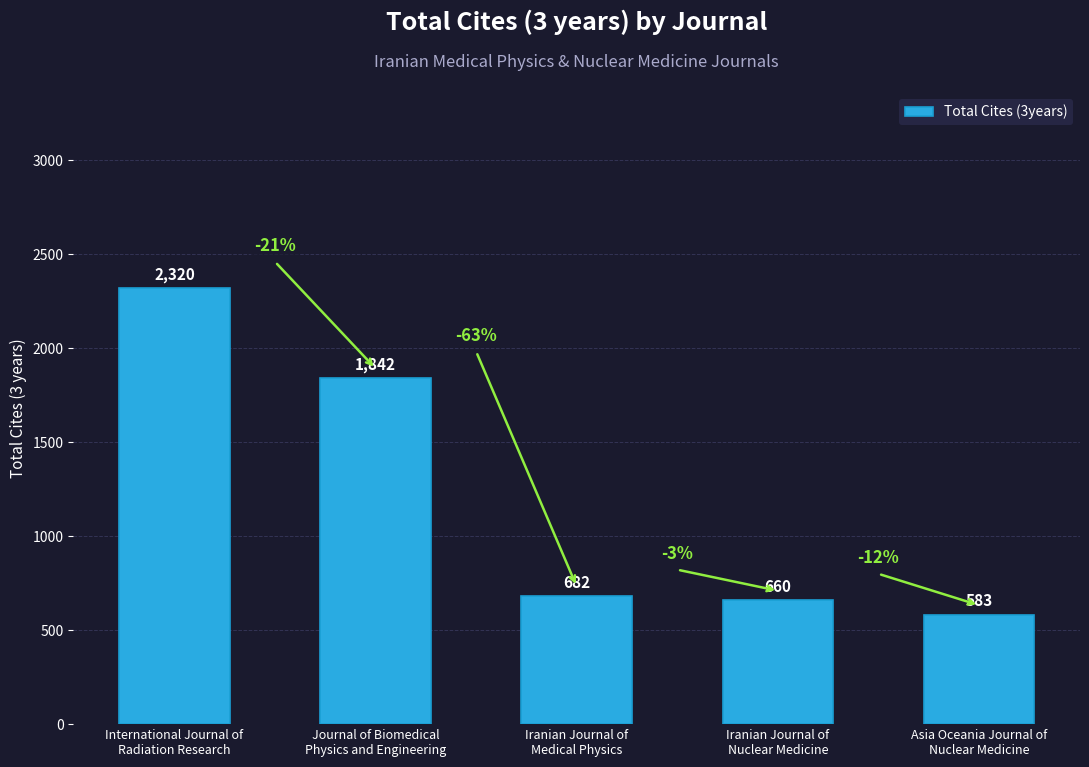

Which has a higher value, Asia Oceania Journal of
Nuclear Medicine or International Journal of
Radiation Research?

International Journal of
Radiation Research